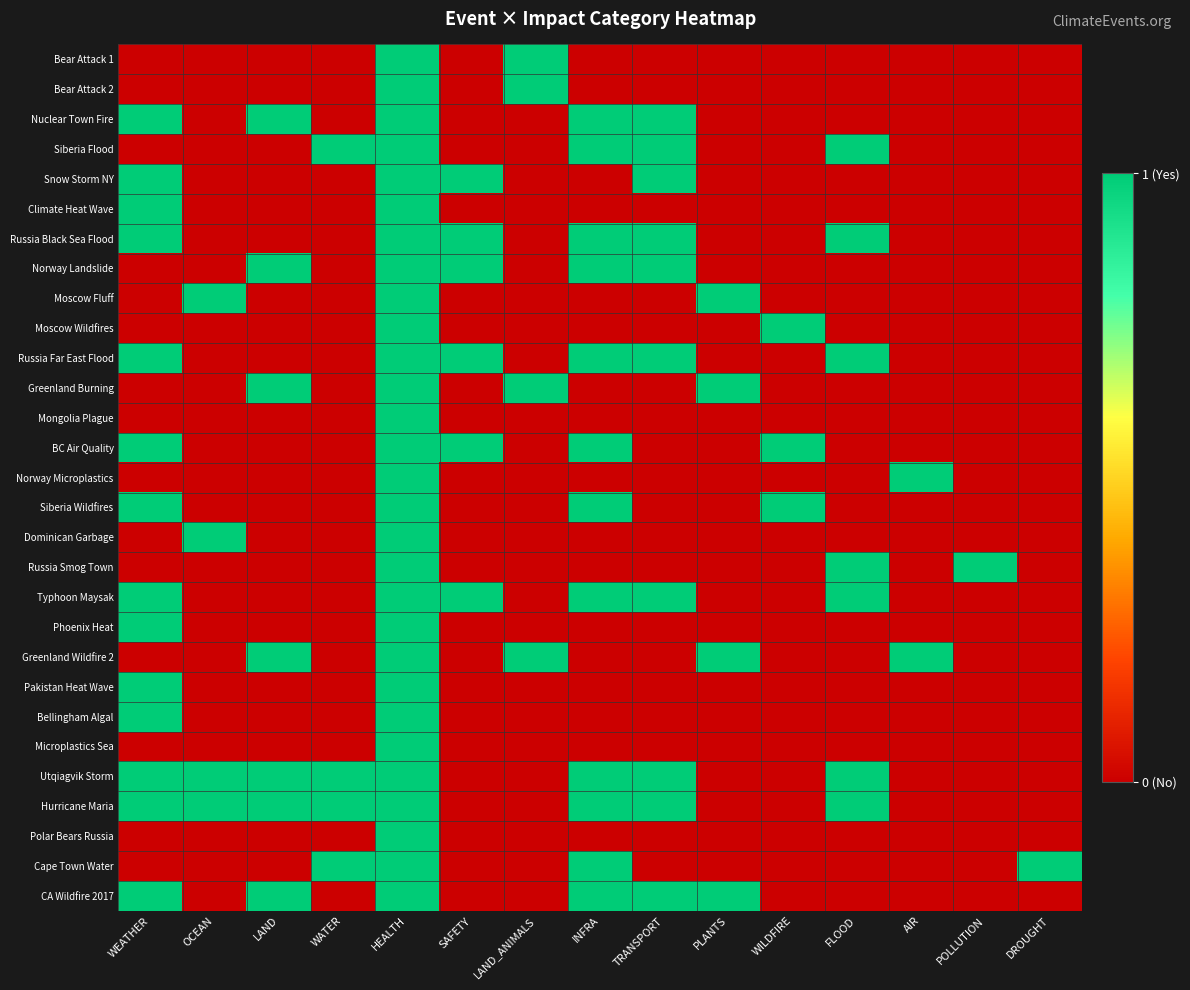

How many data points does each series have?

15